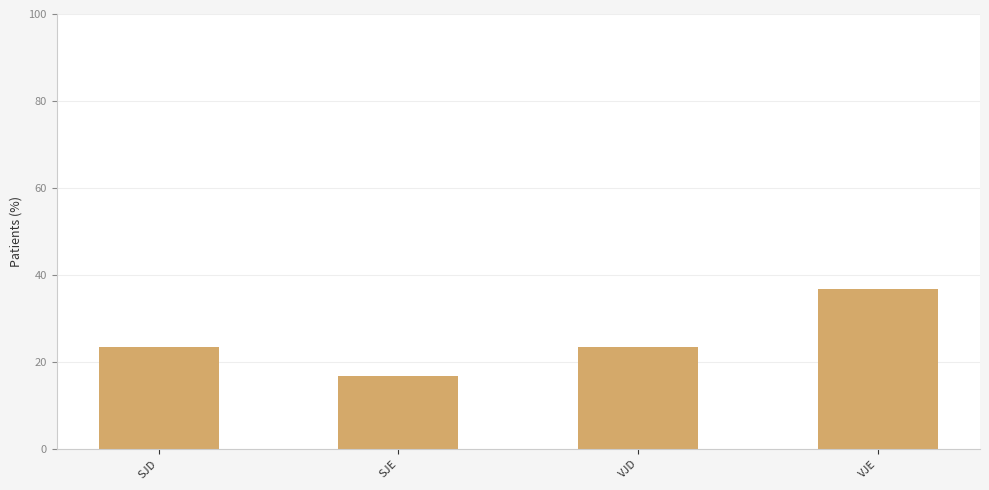

What is the greatest value displayed?

36.7